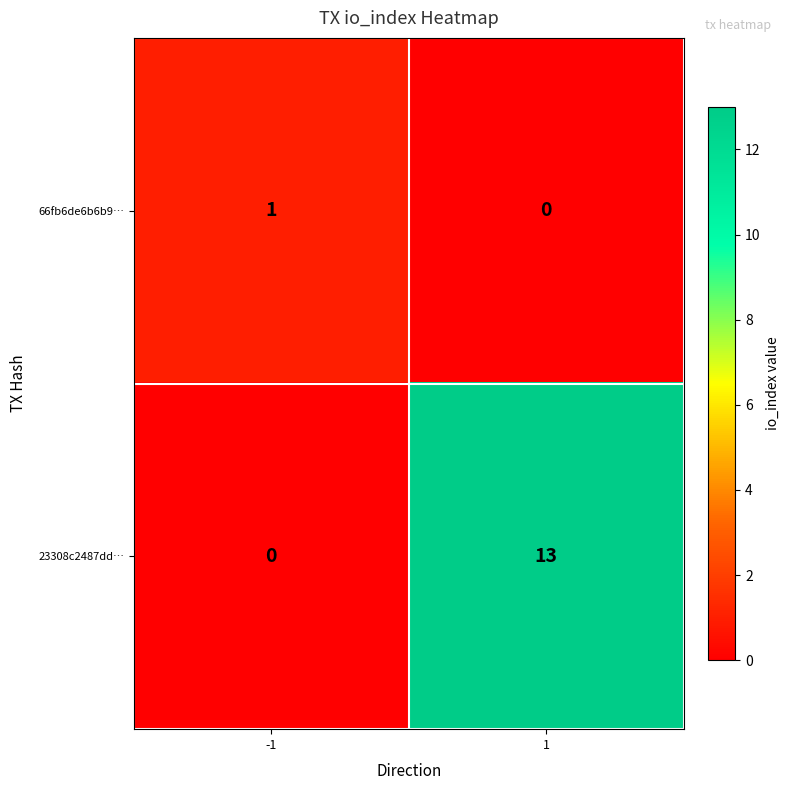

What is the spread (max minus min) of values at 1?

13